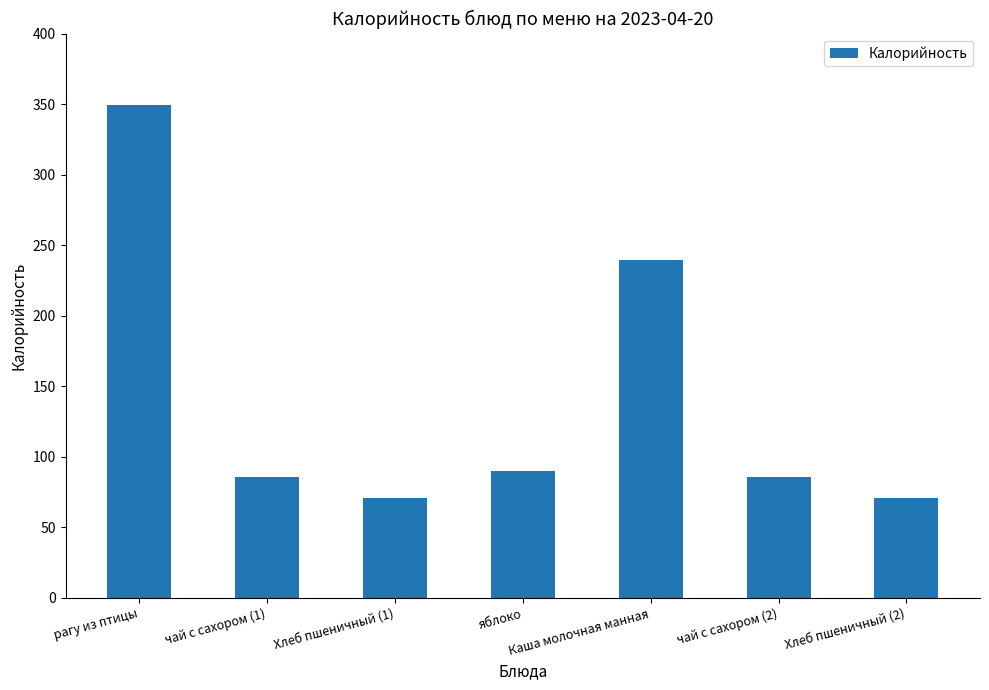

How many data points are less than 85?

2